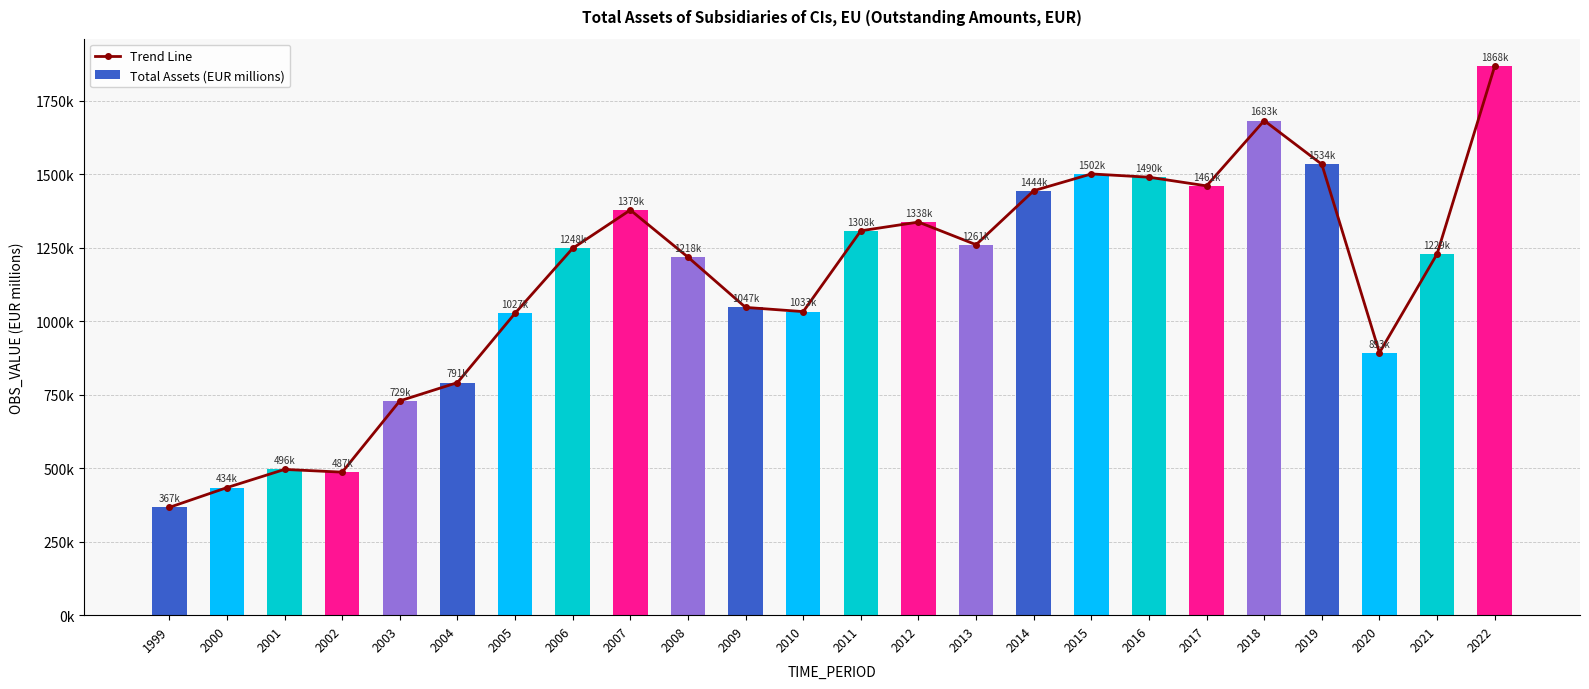

Count the number of categories in the chart.

24